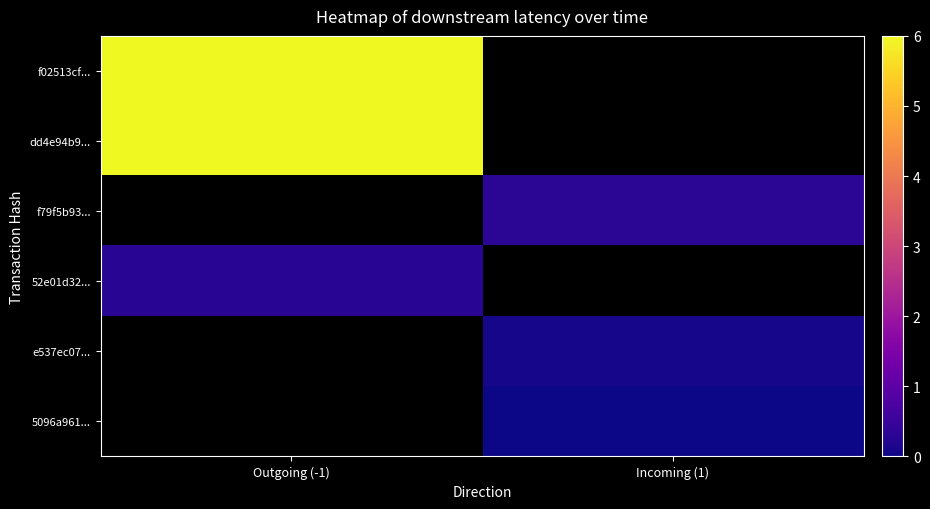

How many values in f02513cf... are above zero?

1